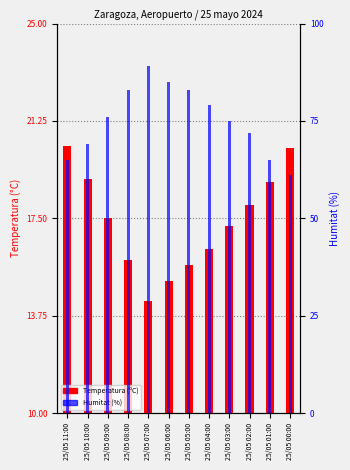

Between 25/05 06:00 and 25/05 02:00, which series saw the biggest shift?

Humitat (%)